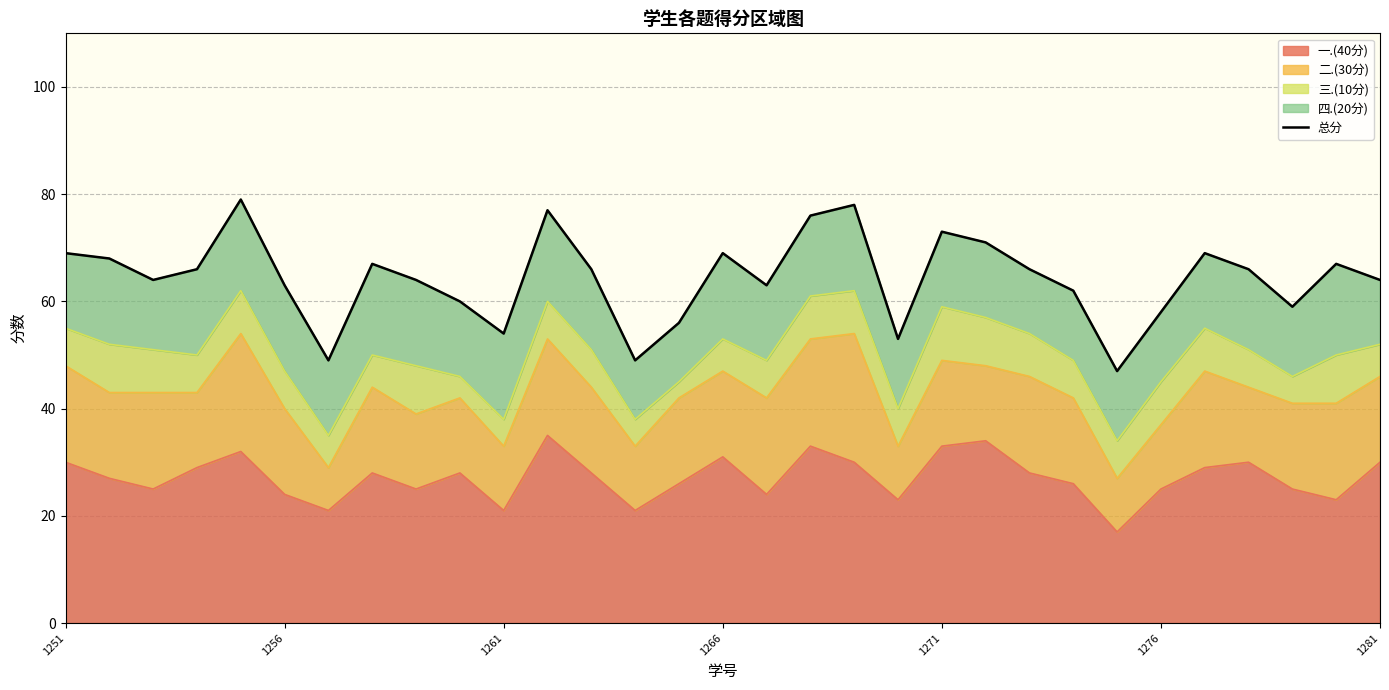

The value of 一.(40分) at 1276 is 25. True or false?

True